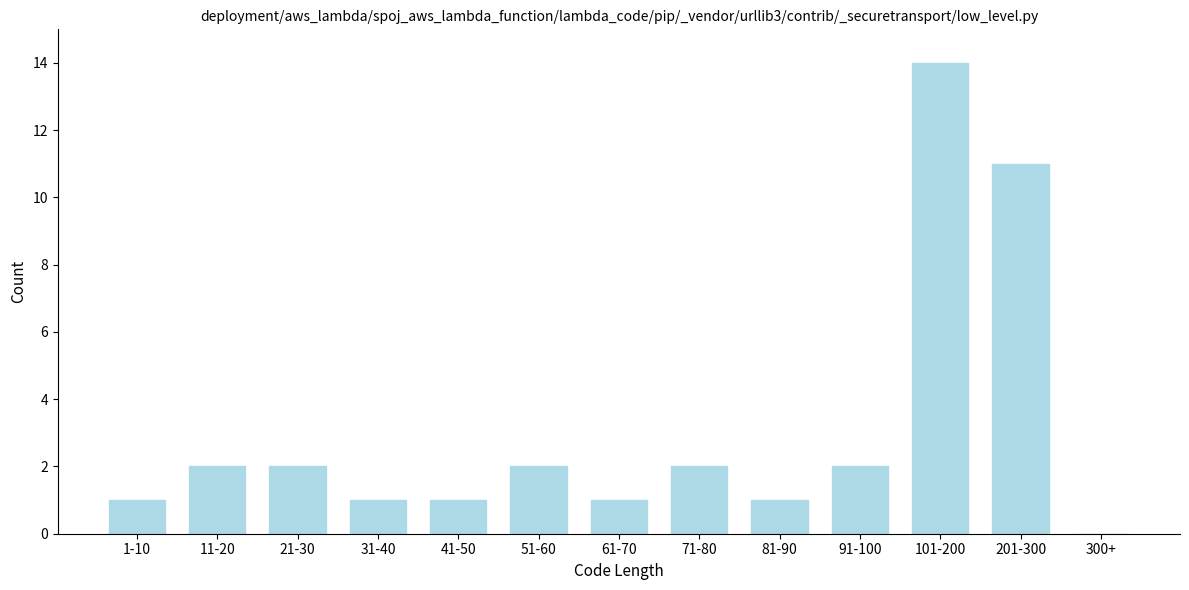

Reading left to right, list all the values displayed in this chart.

1-10=1	11-20=2	21-30=2	31-40=1	41-50=1	51-60=2	61-70=1	71-80=2	81-90=1	91-100=2	101-200=14	201-300=11	300+=0